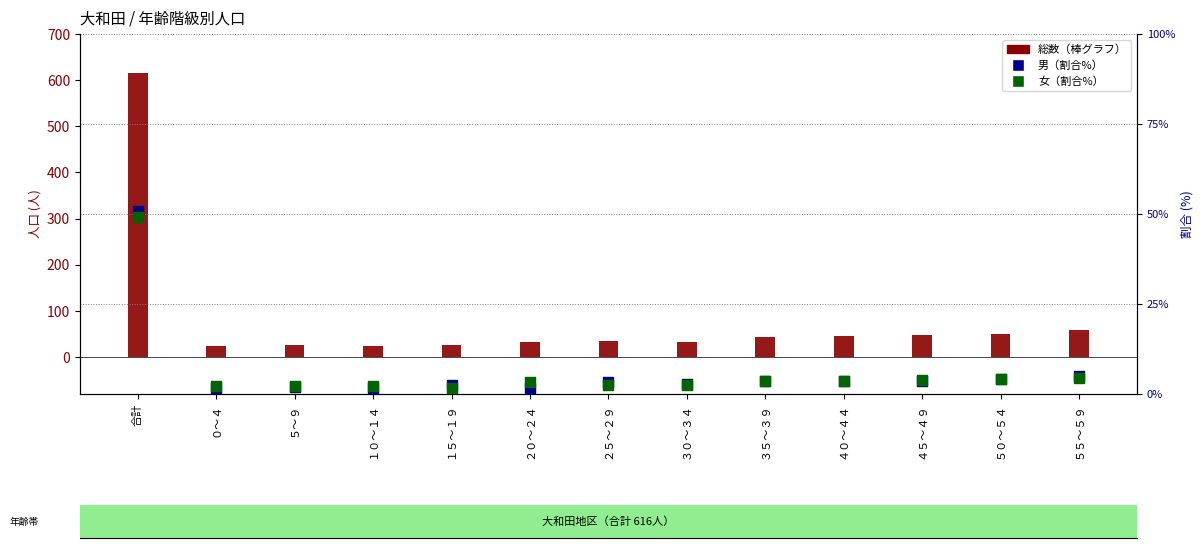

What is the total value across all series at ２０～２４?

37.2